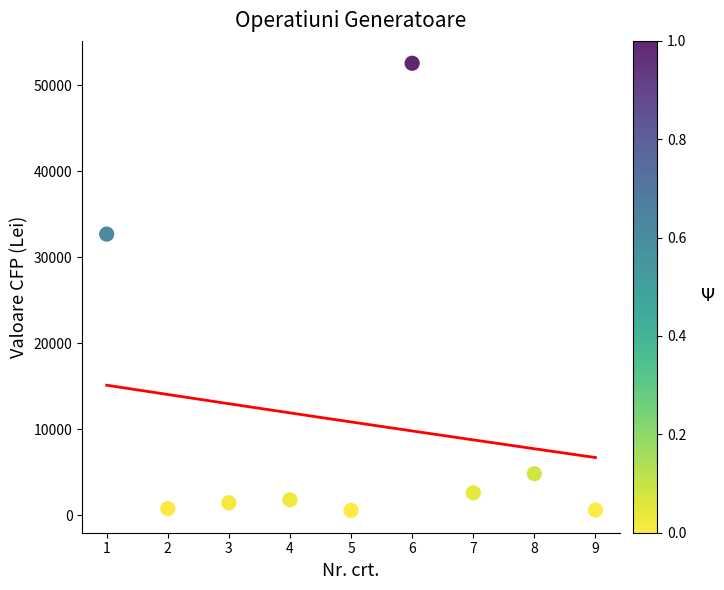

What Y value in the scatter plot is closest to 26574?

32700.0